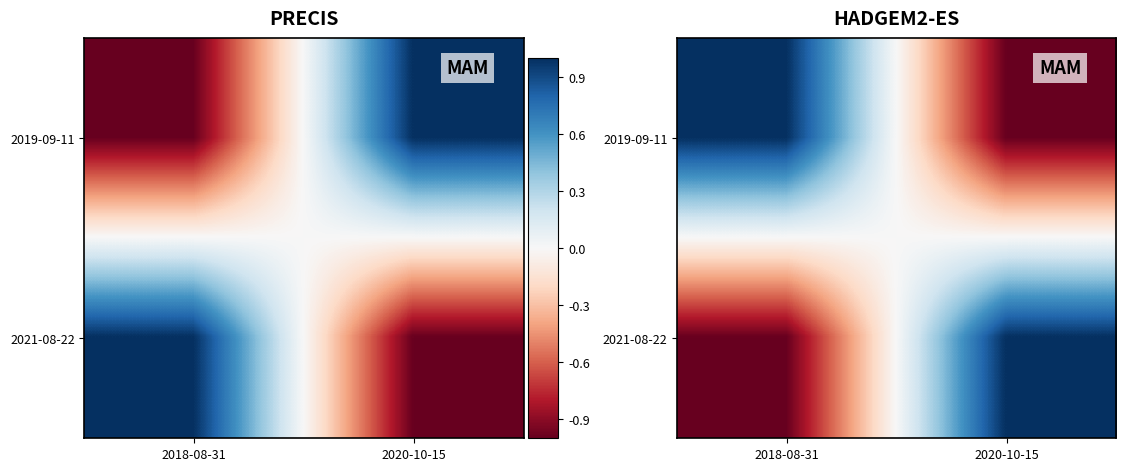

How many categories are shown in the chart?

2